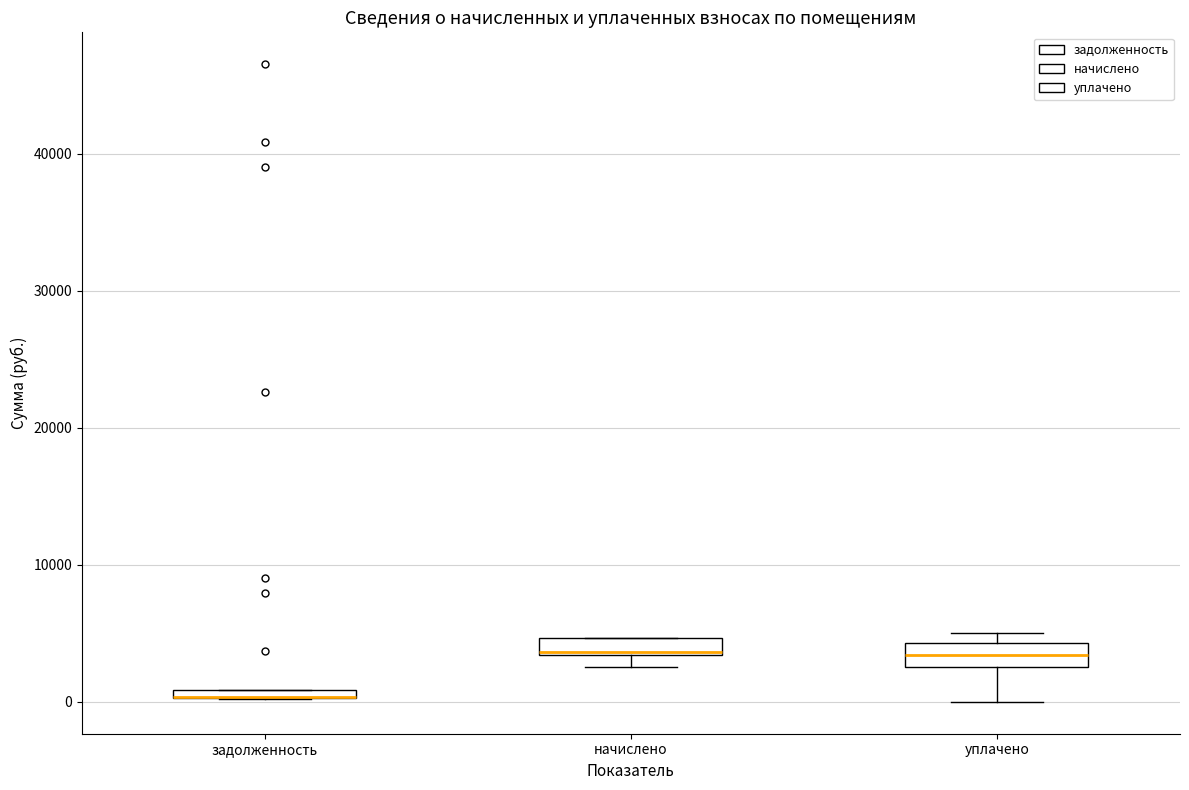

Where is the lower edge of the box for уплачено on the y-axis? The values are not printed on the chart, so give them approximately, as read against the axis.

3000